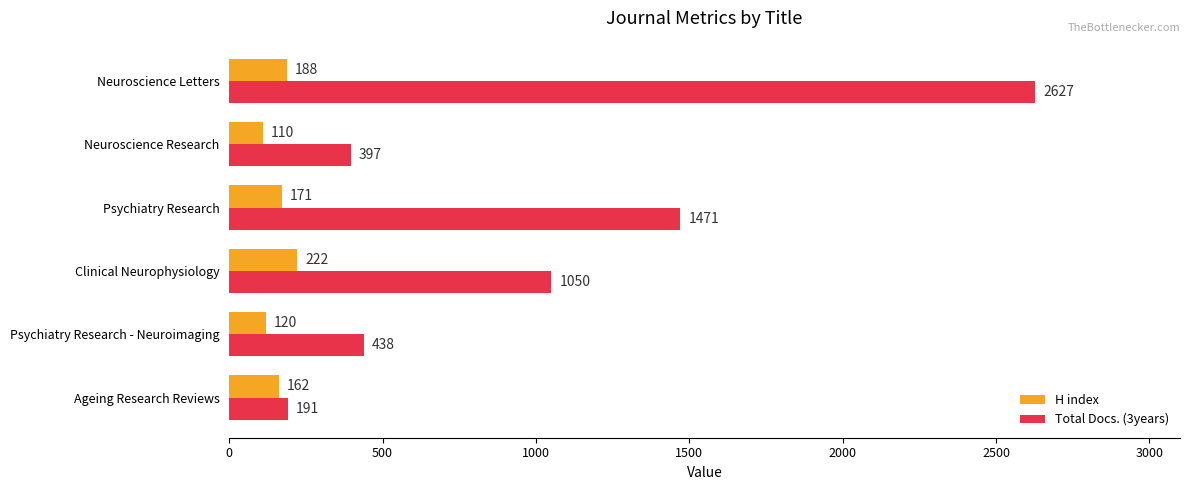

What is the greatest value displayed?

2627